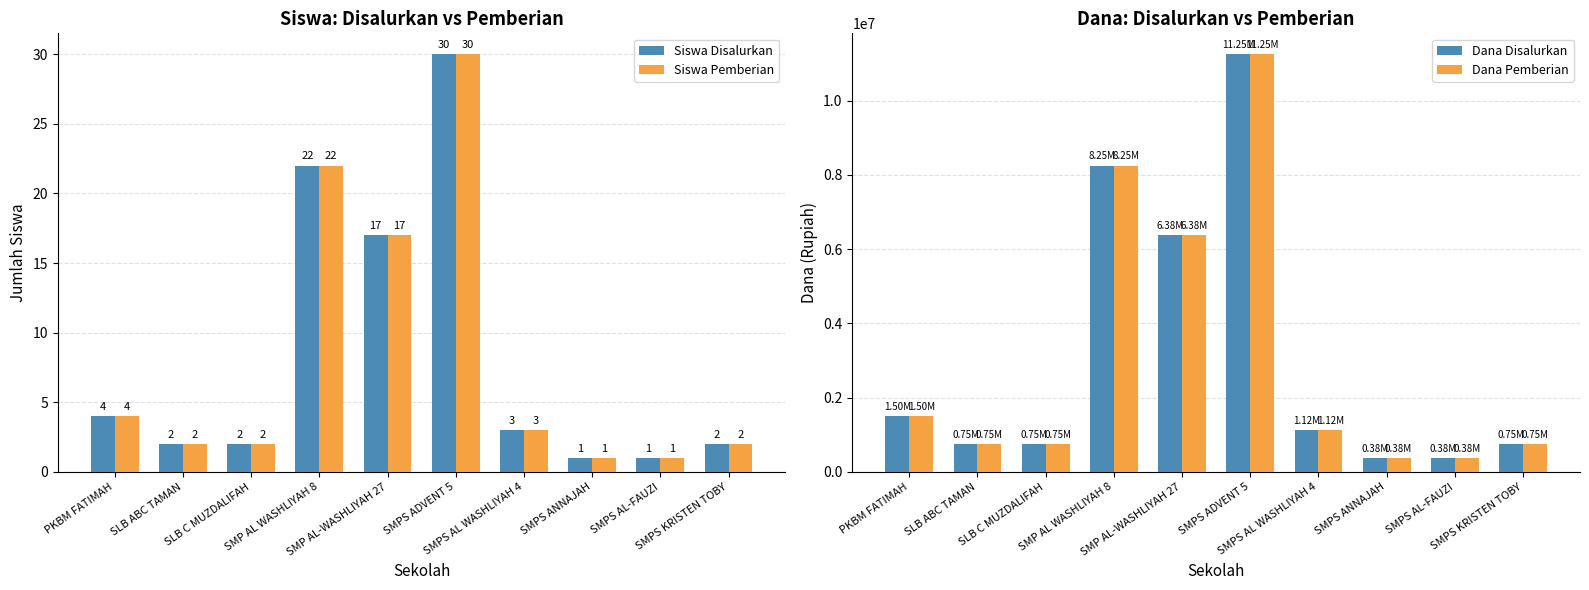

Is it true that Dana Disalurkan equals 579779 at SMPS ANNAJAH?

False